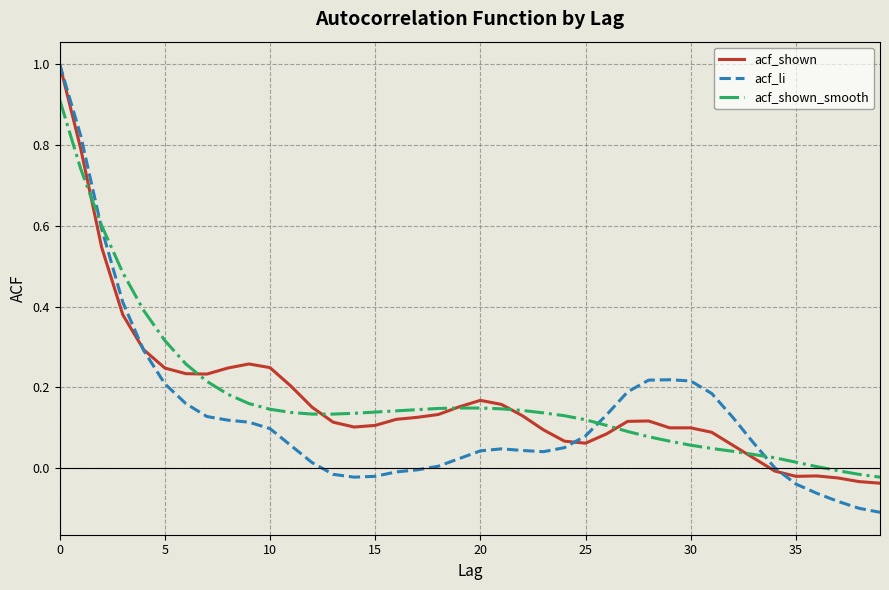

What is the sum of all acf_shown values?

6.9